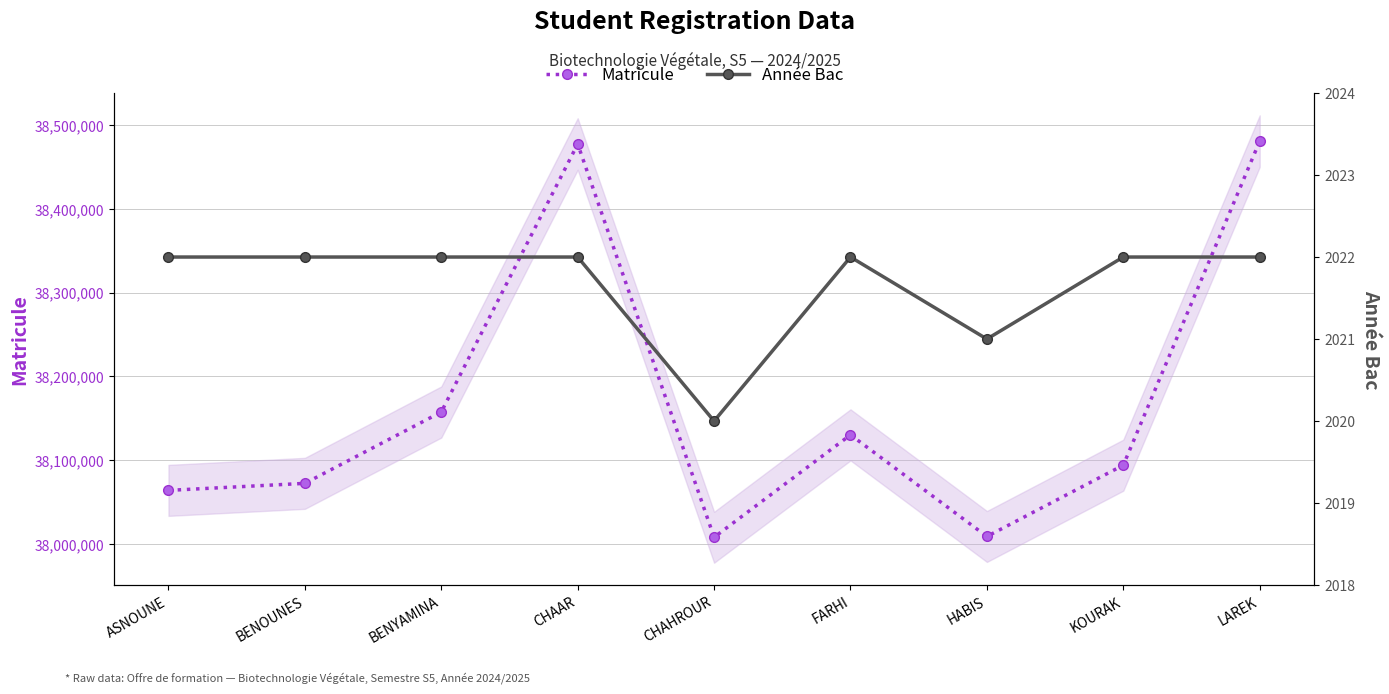

True or false: Matricule has a value of 38157418 at BENYAMINA.

True